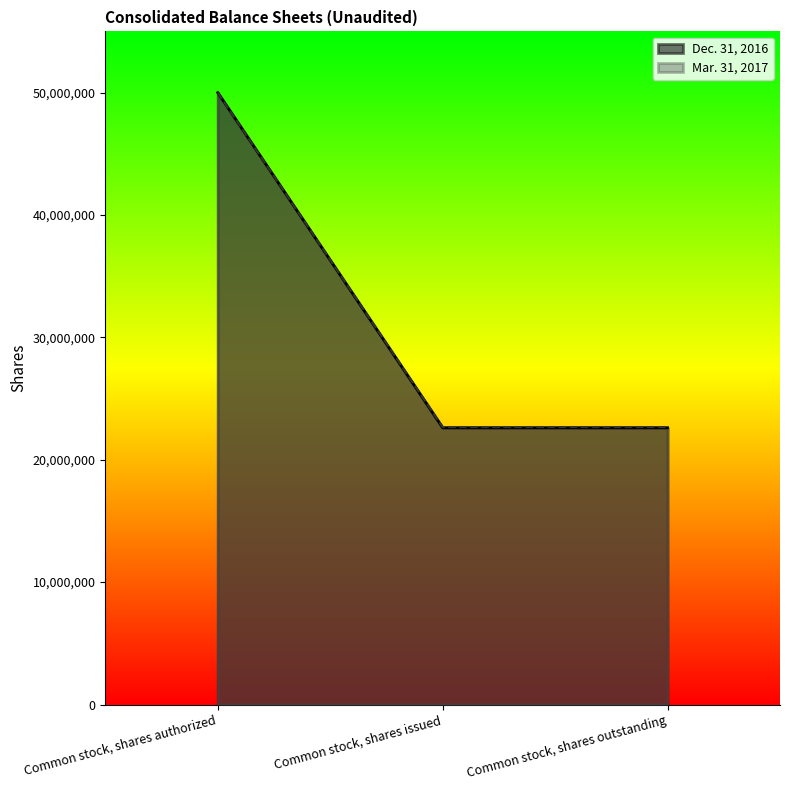

Which category has the lowest value in the Mar. 31, 2017 series?

Common stock, shares issued